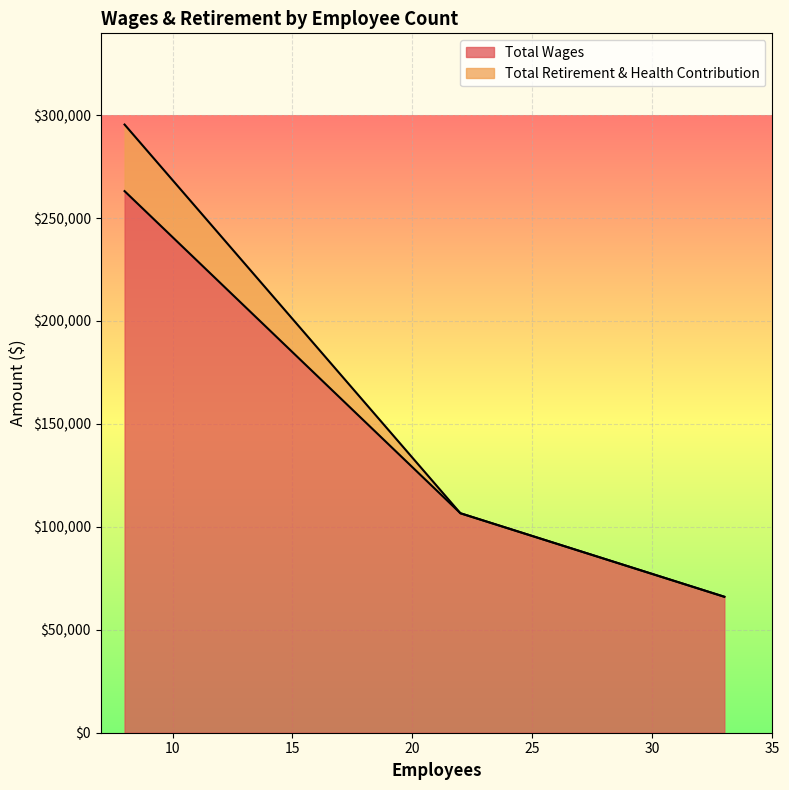

Is the value of Total Retirement & Health Contribution at 8 greater than the value of Total Wages at 22?

Yes